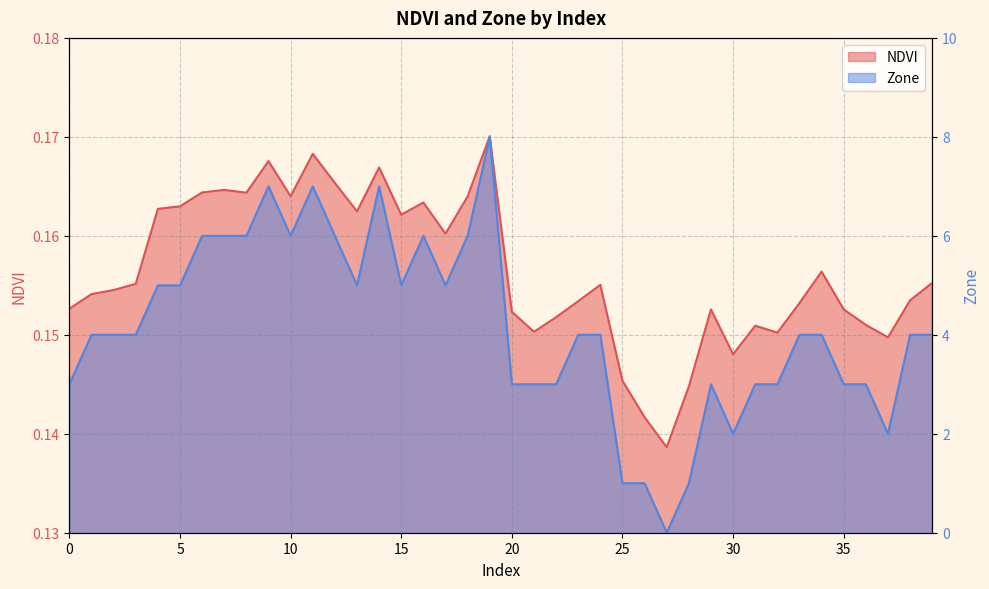

Is it true that Zone equals 0.0 at 27?

True